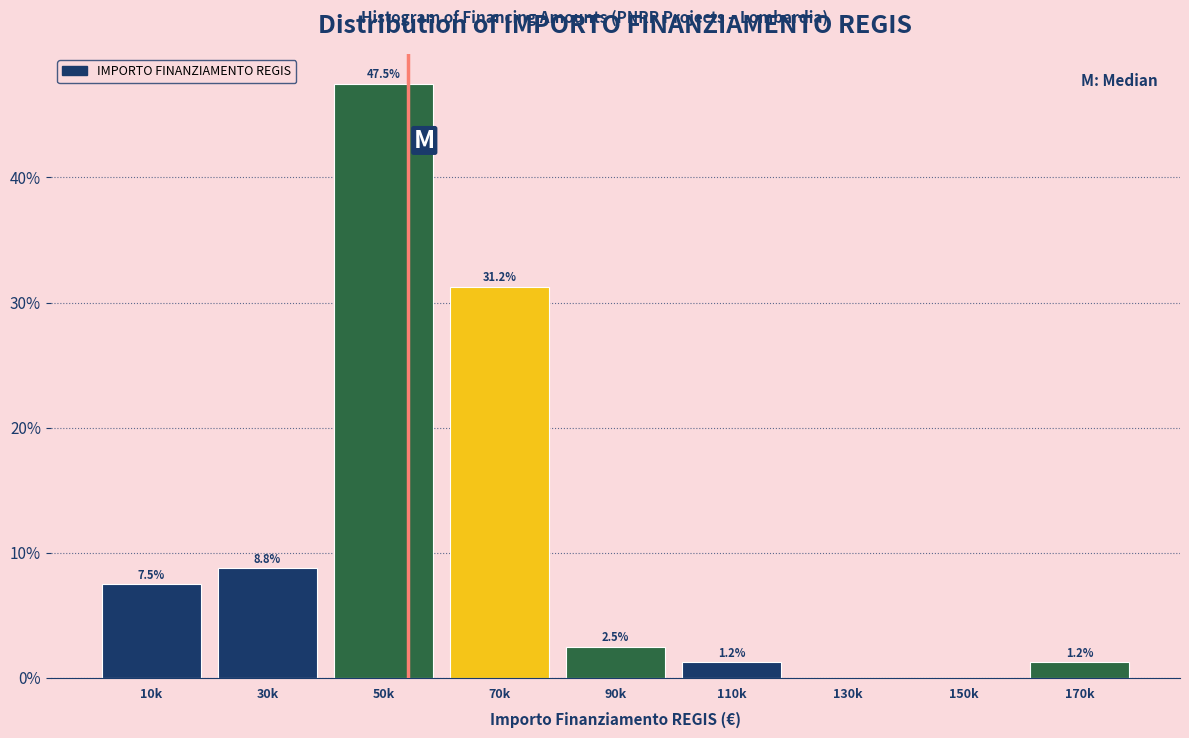

What is the greatest value displayed?

47.5